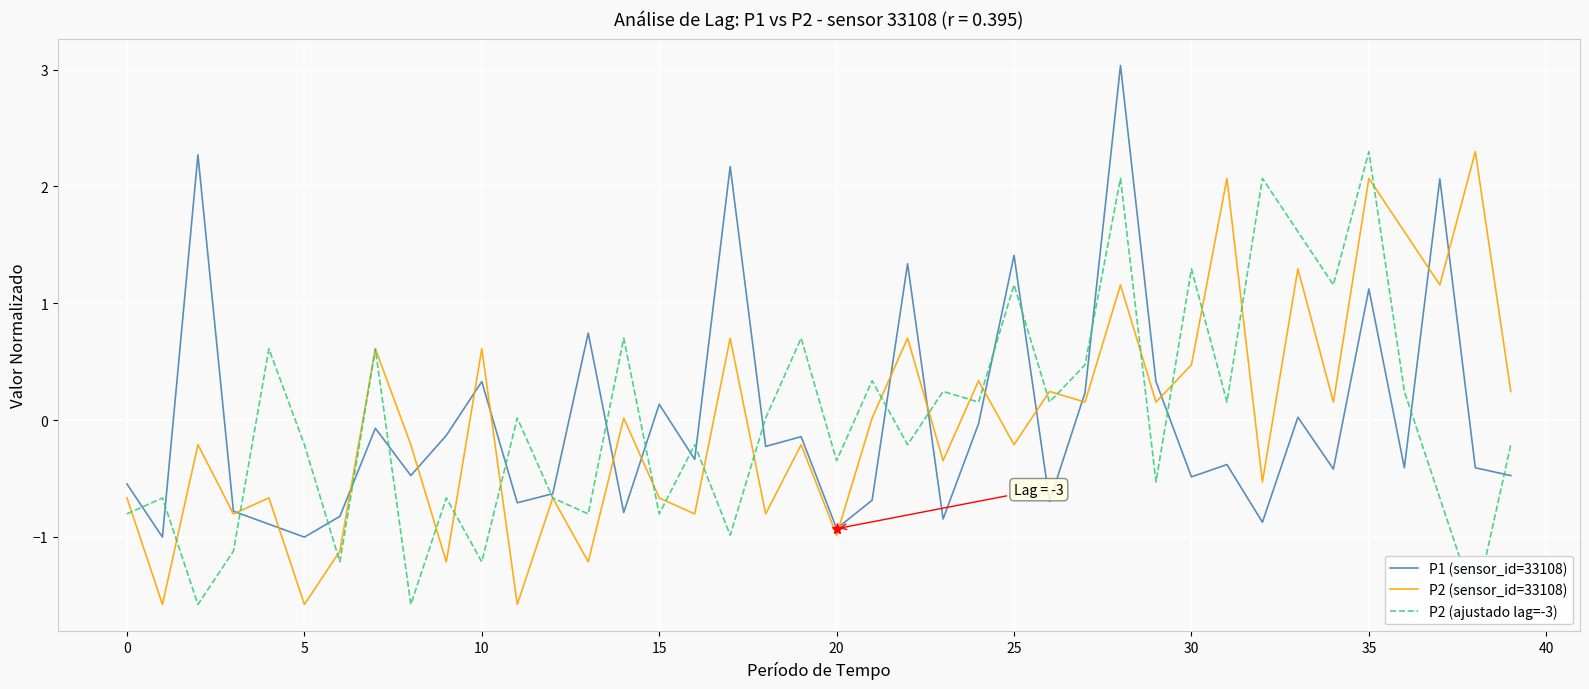

At how many categories does at least one series exceed -1?

40